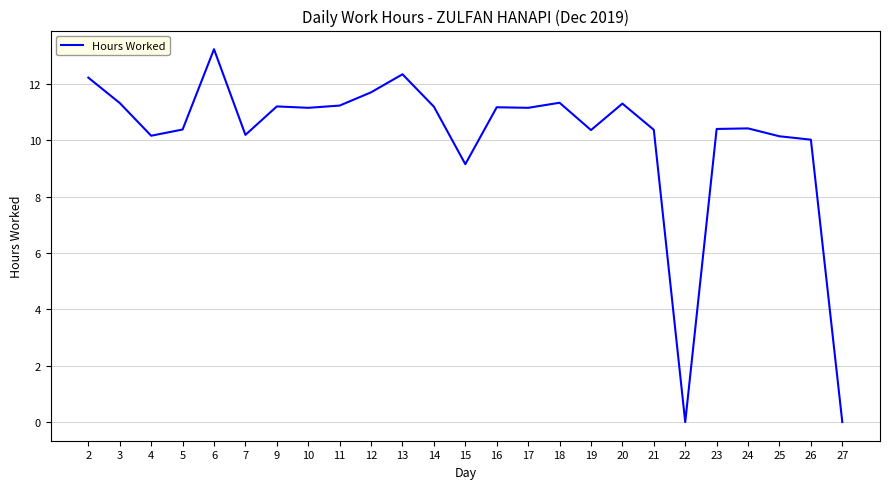

What is the difference between the maximum and minimum values?

13.2